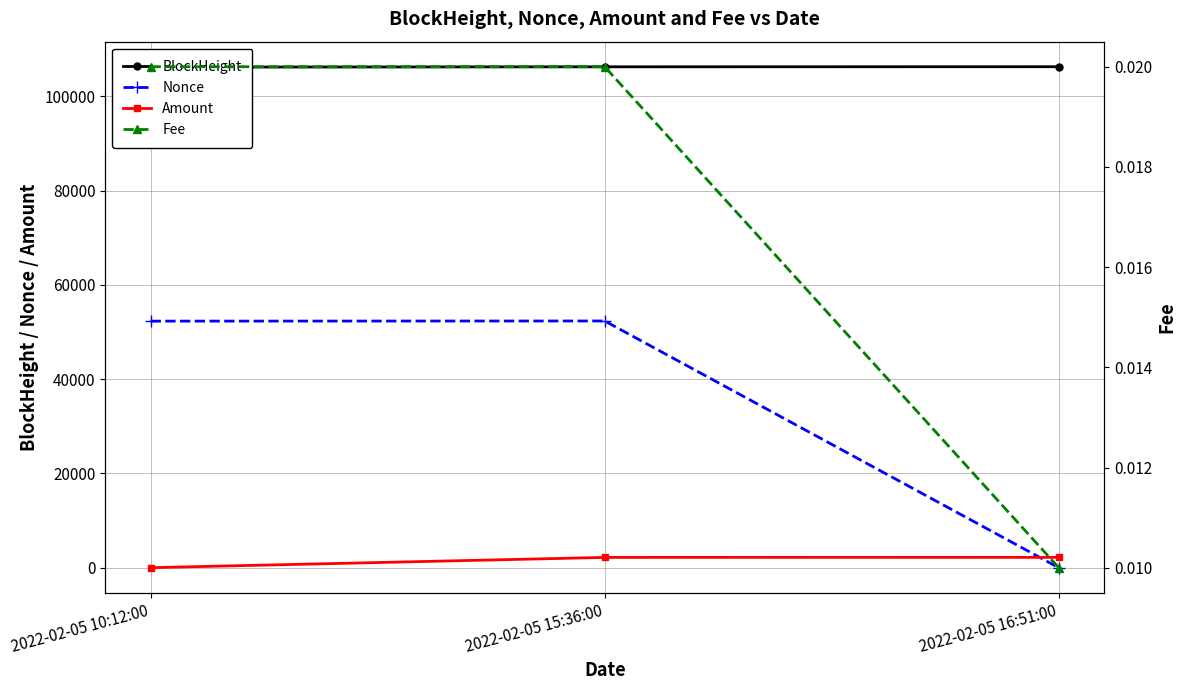

What is the sum of all Nonce values?

104656.0